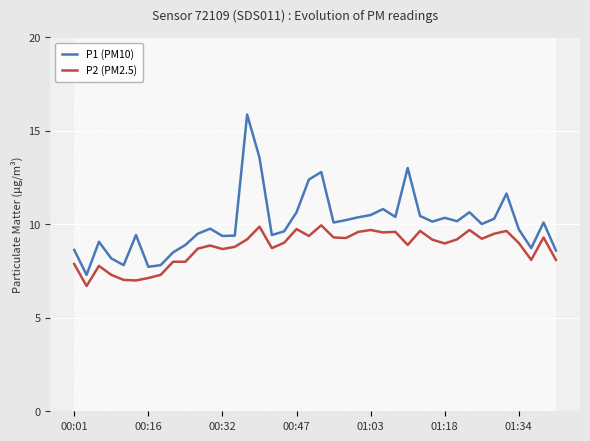

Where is P1 (PM10) nearest to the value 11?

25